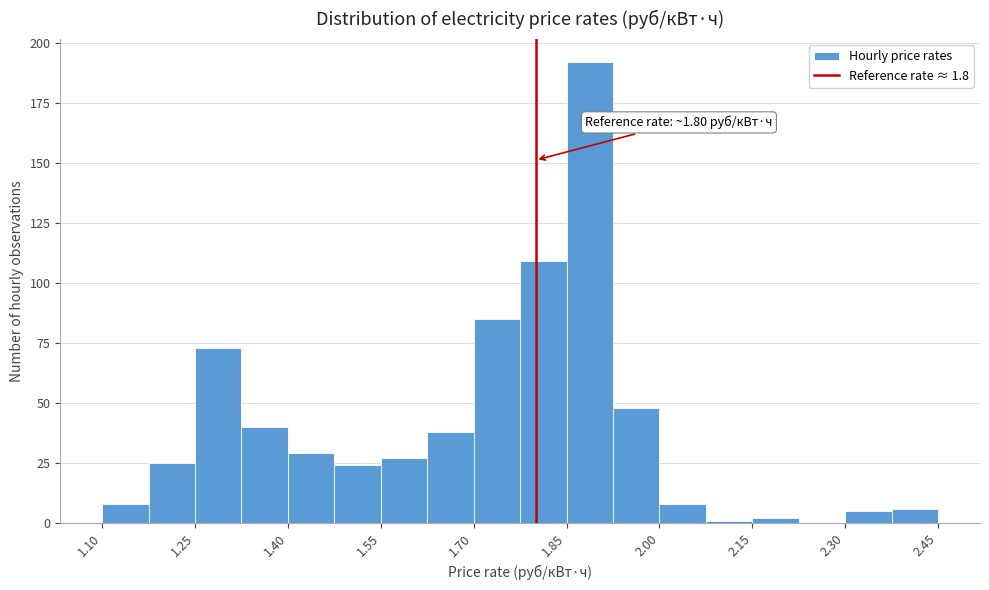

Read against the x-axis, roughly where is the centre of the tallest bar?

1.88